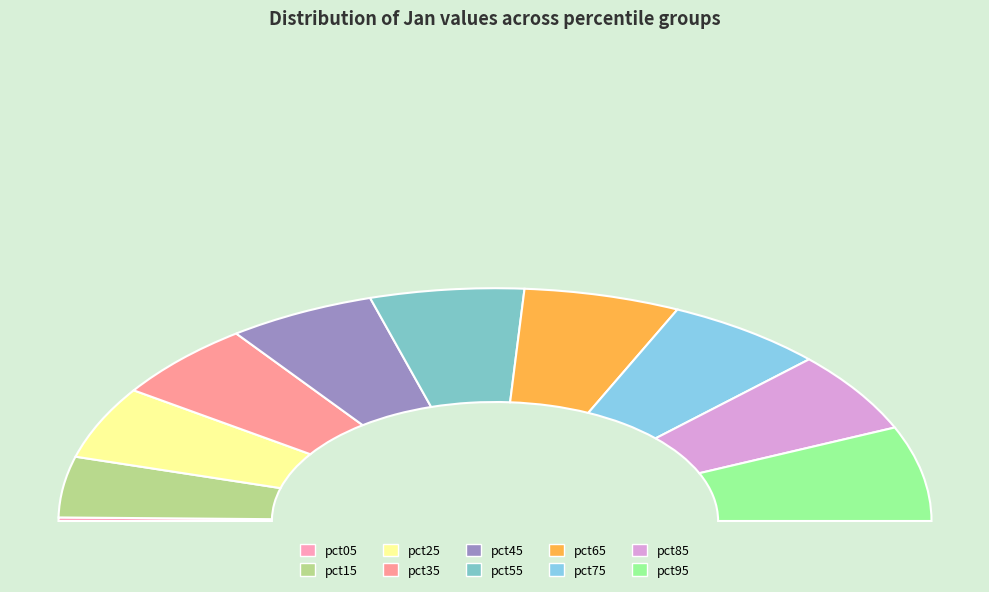

Rank the categories by value from highest to lowest.

pct95, pct75, pct65, pct55, pct85, pct45, pct35, pct25, pct15, pct05